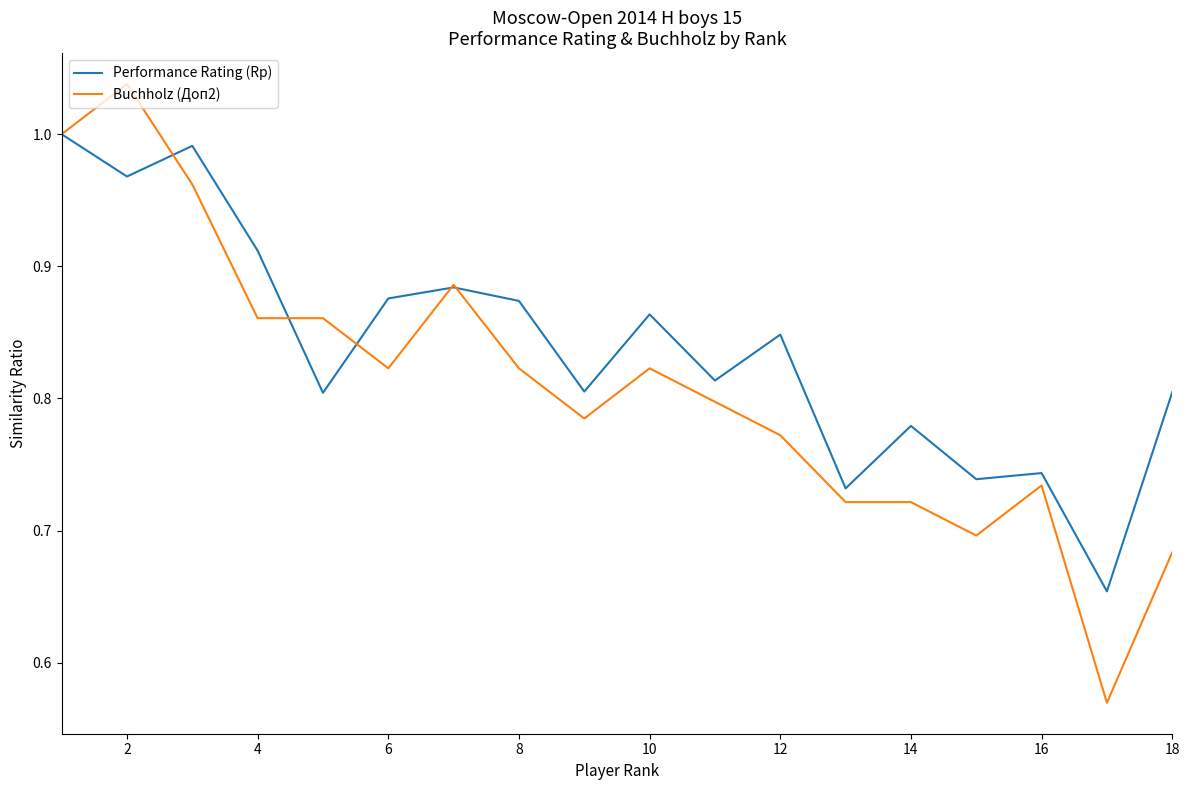

Which series has the largest total across all categories?

Performance Rating (Rp)